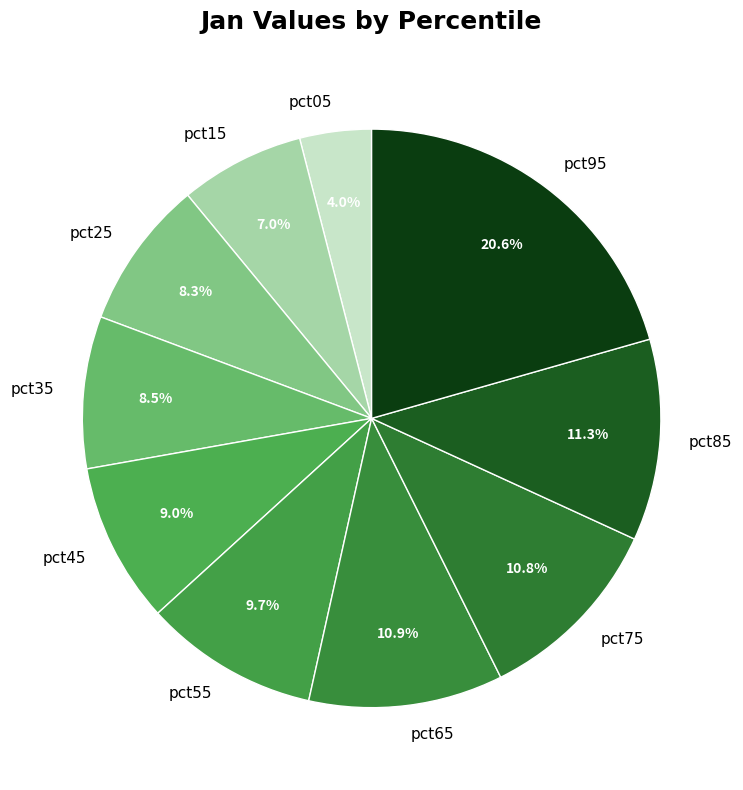

True or false: pct05 accounts for 4% of the total.

True